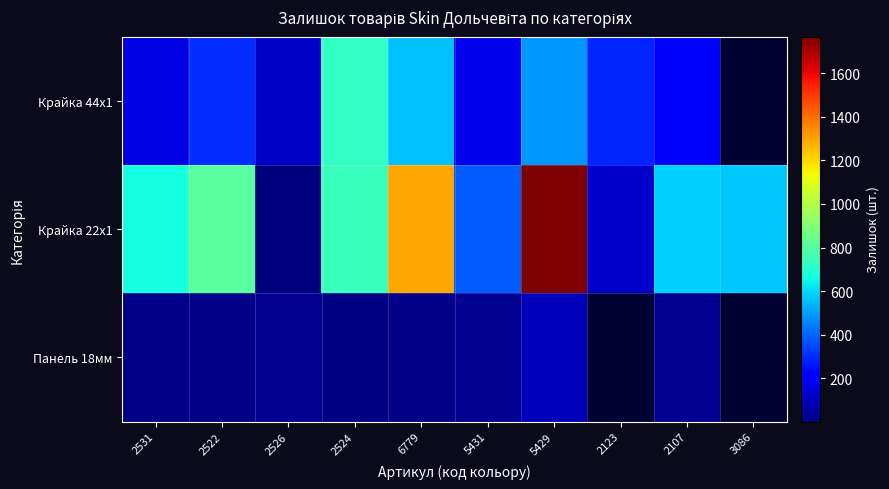

What is the difference between the second highest and second lowest values in the Крайка 22x1 series?

1168.0